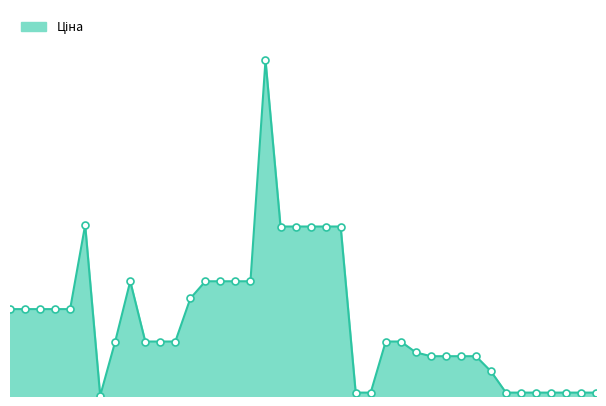

What is the difference between the maximum and minimum values?

58394.5